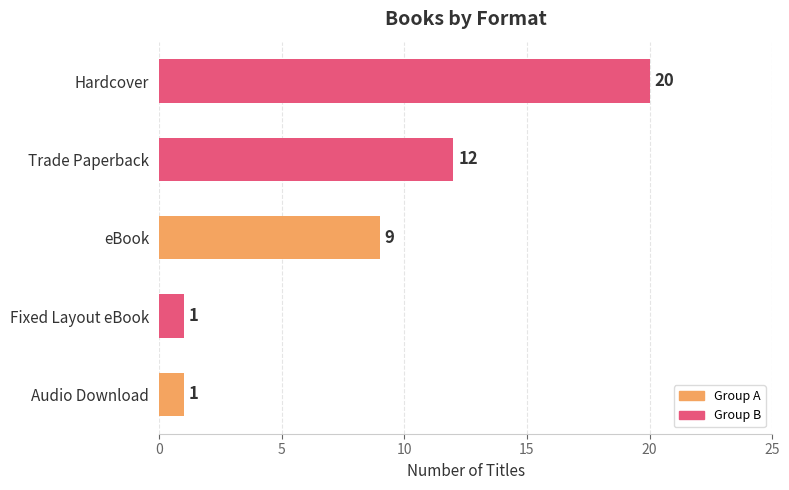

How many values are below 9?

2